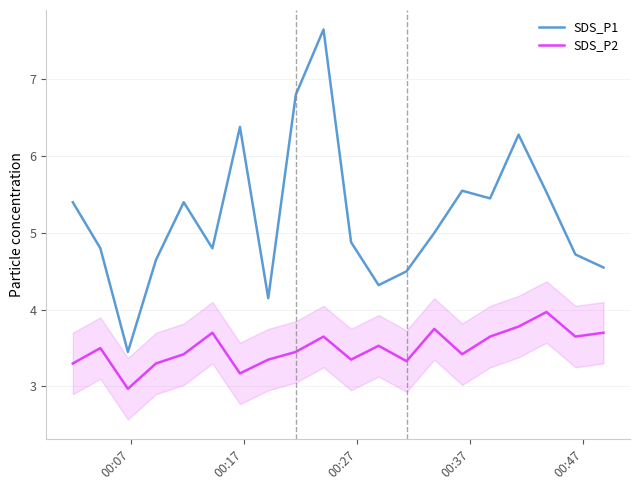

What is the difference between the maximum and minimum values in the SDS_P2 series?

1.0